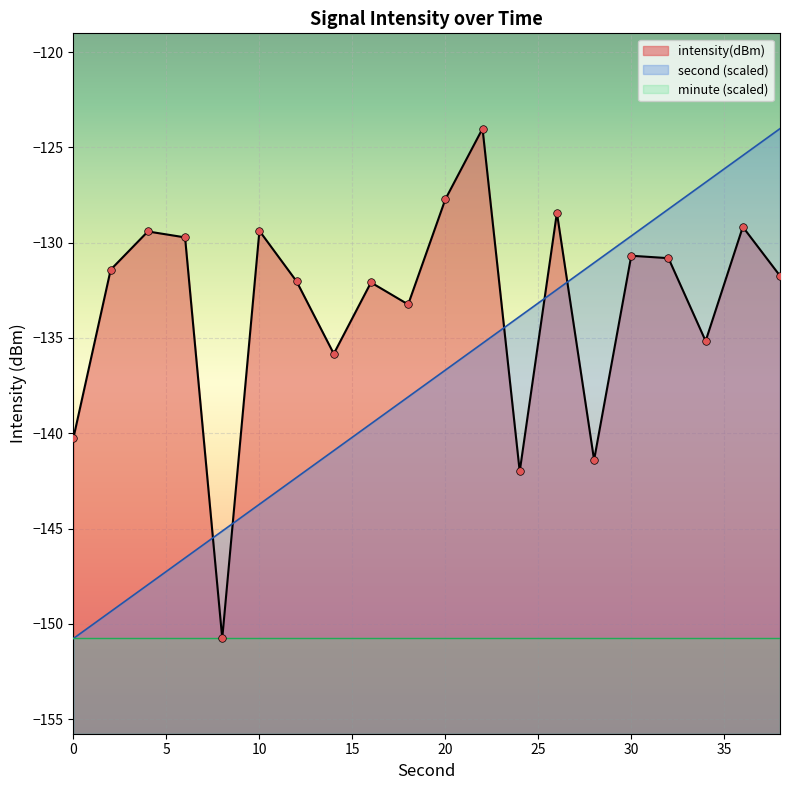

Which series contains the lowest Y value?

second